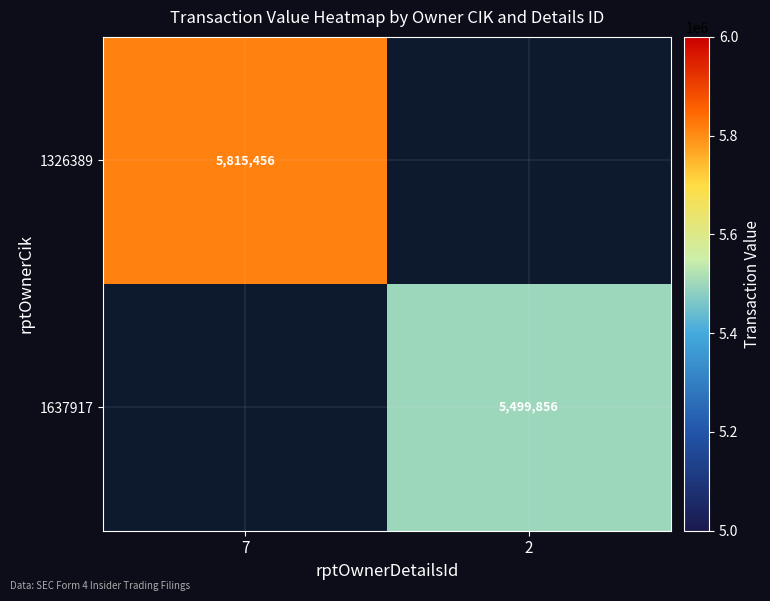

True or false: 1637917 has a value of 5499856 at 2.

True